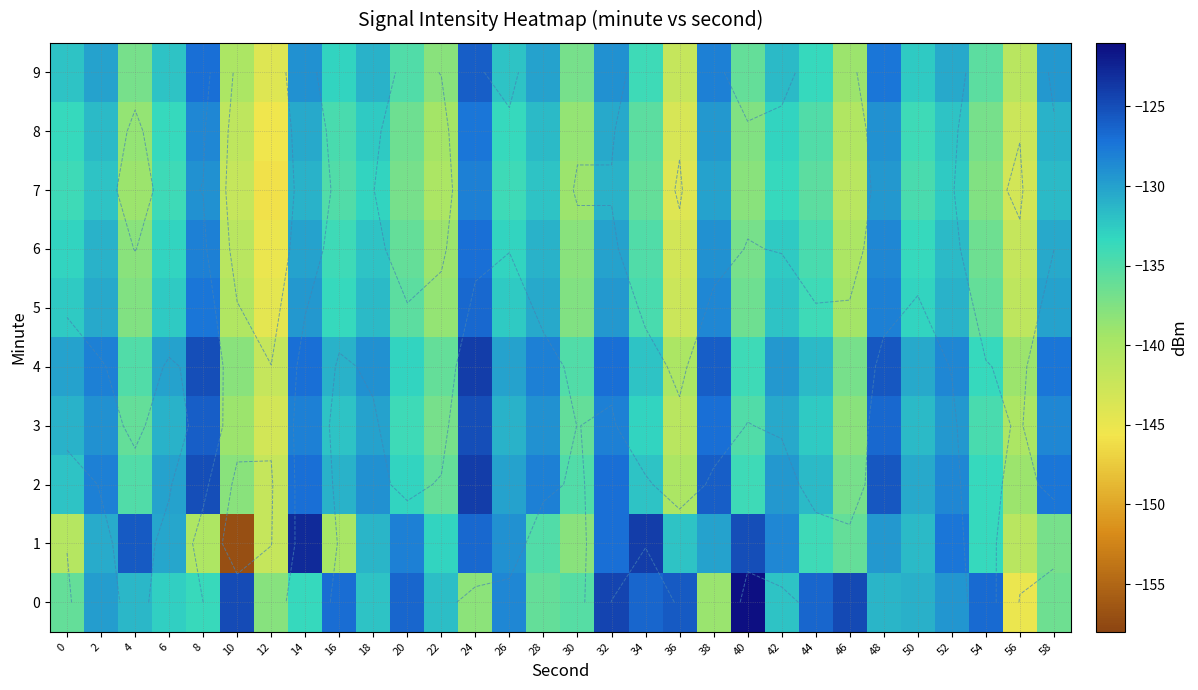

What is the total value across all series at 20?

-1334.4